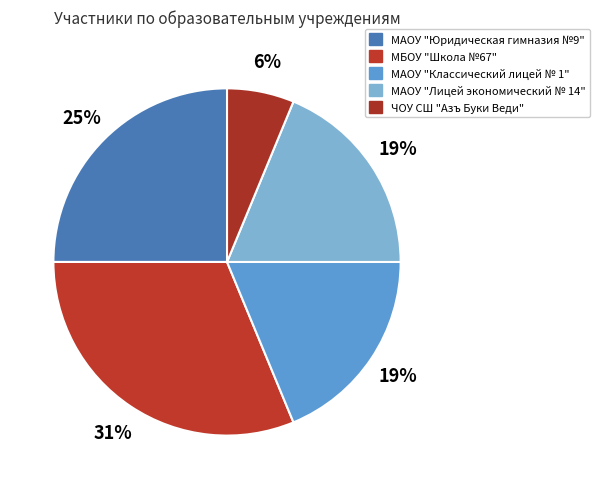

Rank the categories by value from highest to lowest.

МБОУ "Школа №67", МАОУ "Юридическая гимназия №9", МАОУ "Классический лицей № 1", МАОУ "Лицей экономический № 14", ЧОУ СШ "Азъ Буки Веди"